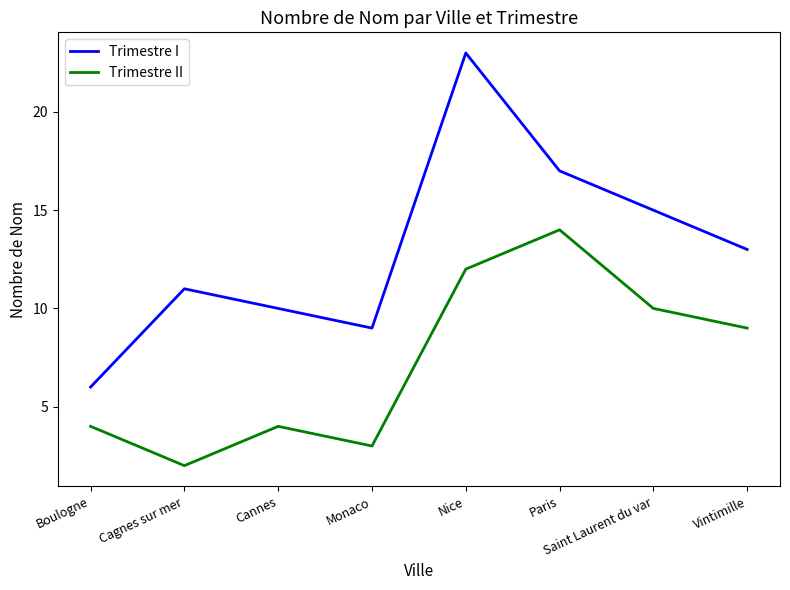

What position from the right is Paris?

3